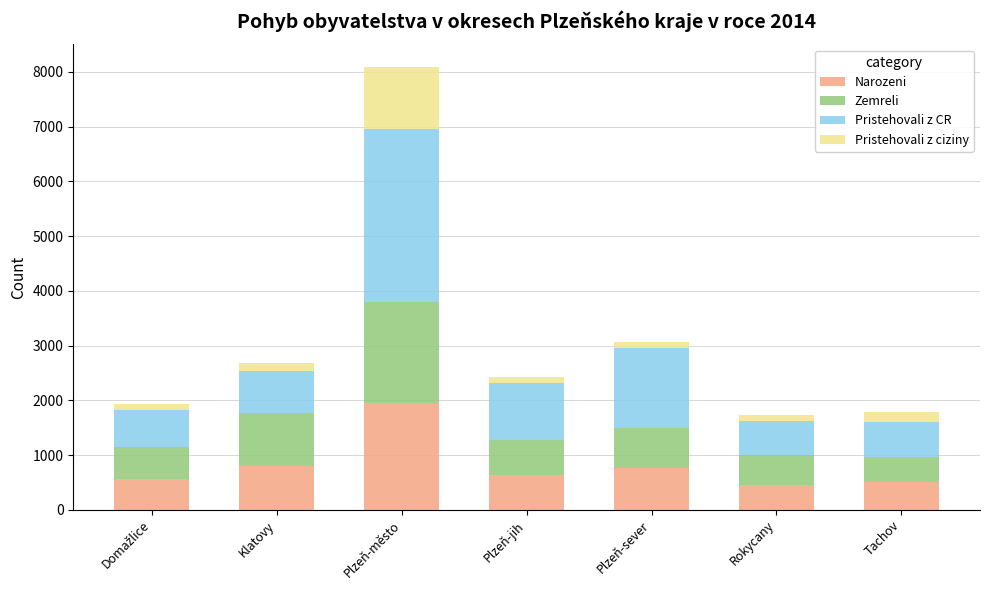

What is the sum of all Narozeni values?

5674